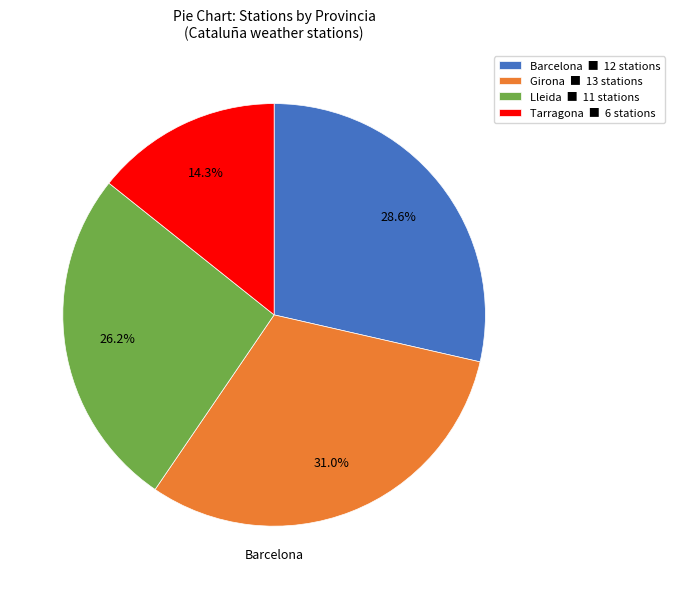

Is there any slice that represents more than half of the pie?

No